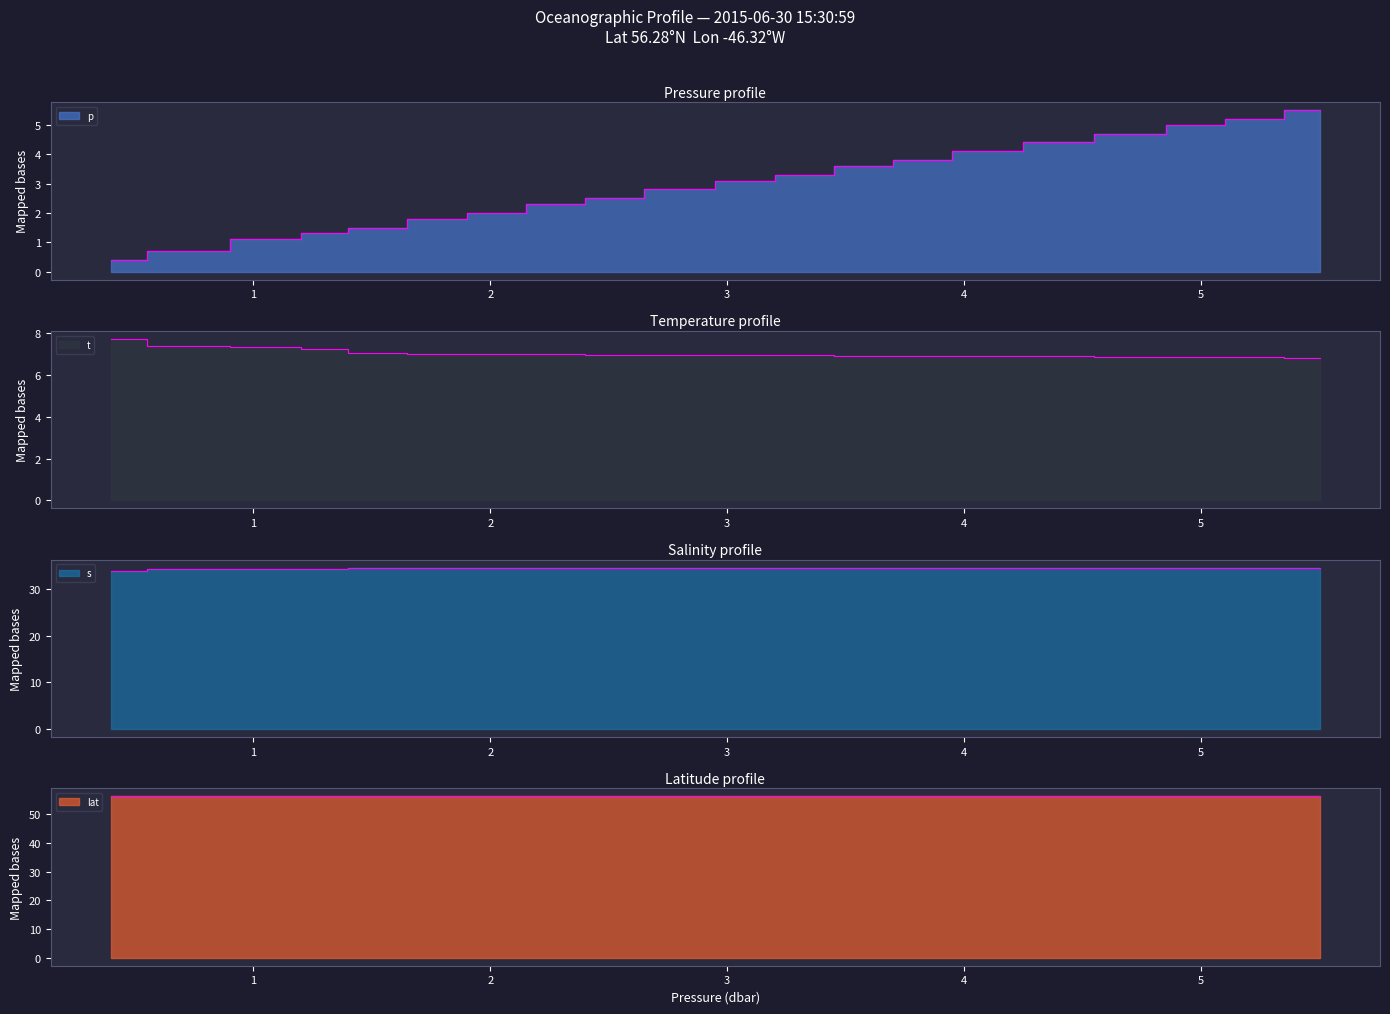

What is the value of the t point at the 15th from the left?

6.9